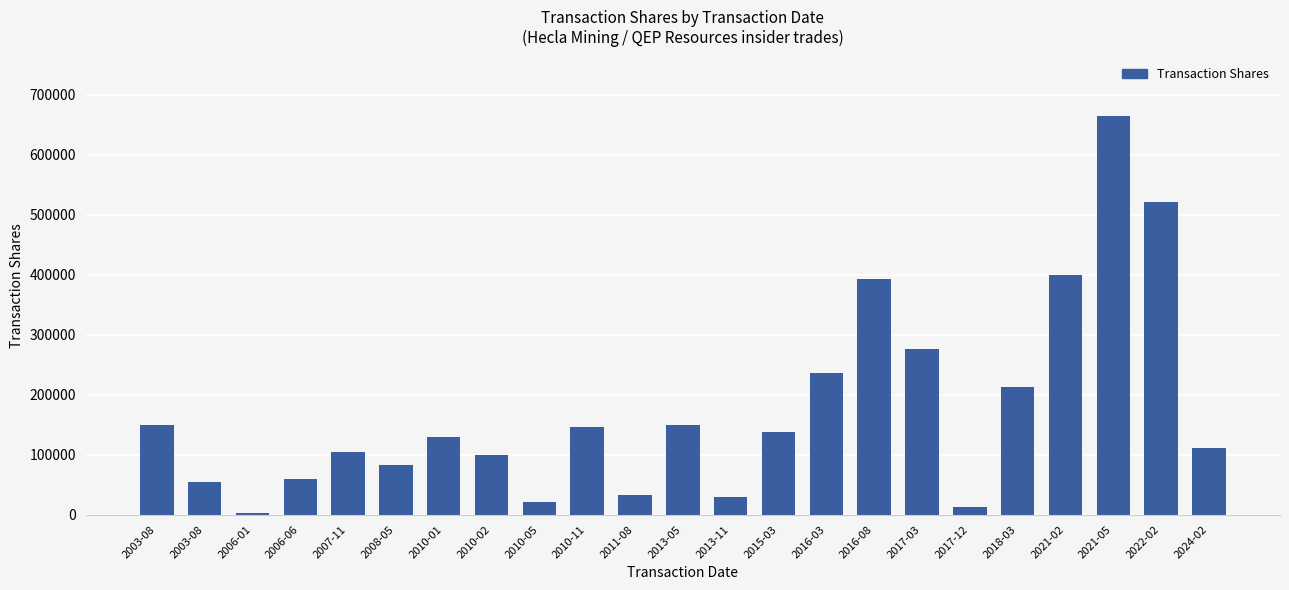

Which has a higher value, 2017-03 or 2015-03?

2017-03